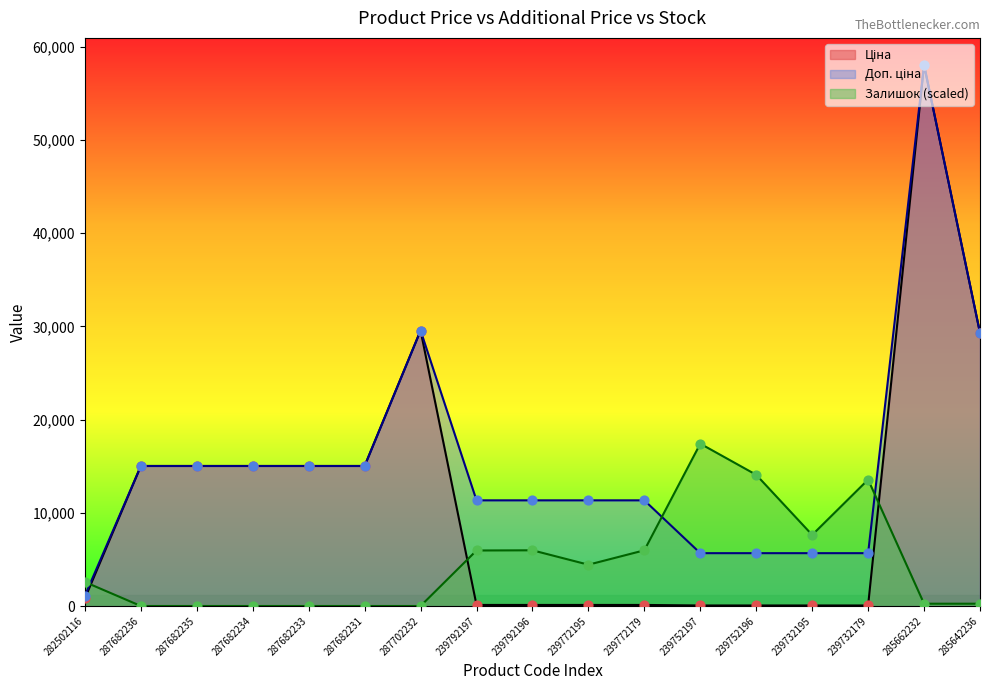

At which category is the sum across all series the highest?

285662232